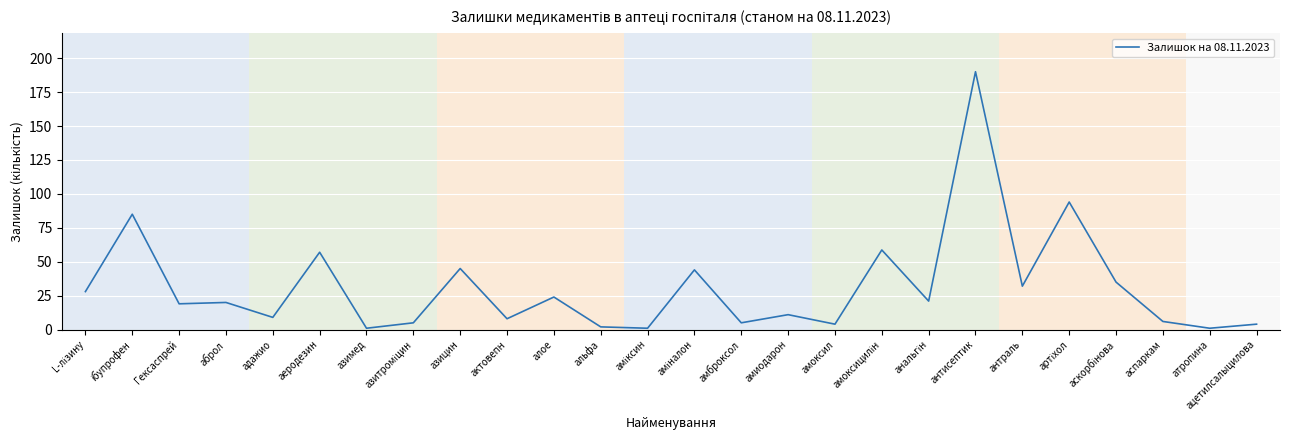

What is the minimum value shown in the chart?

1.0